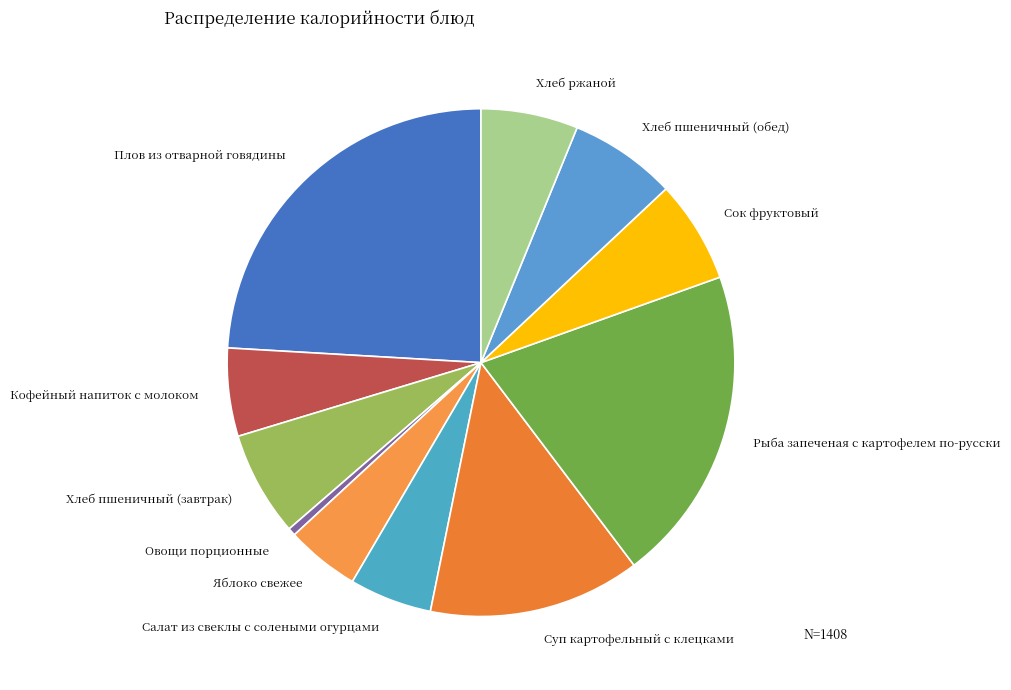

What is the ratio of the value at Суп картофельный с клецками to the value at Овощи порционные?

27.1